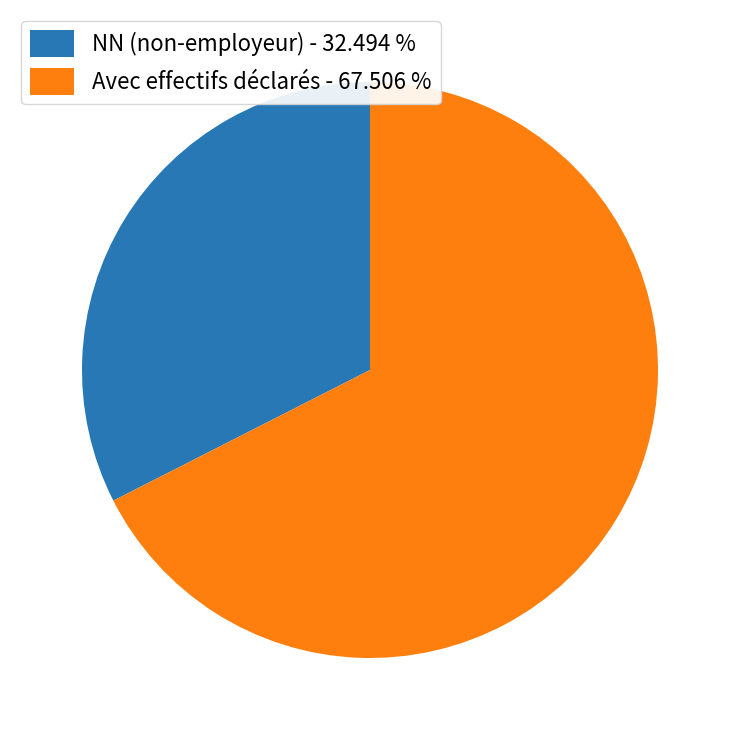

Which slice is the largest?

Avec effectifs déclarés - 67.506 %